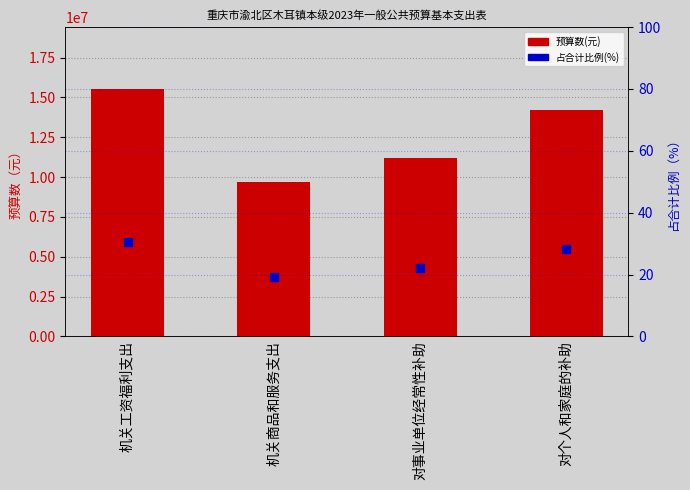

At which category is the sum across all series the highest?

机关工资福利支出